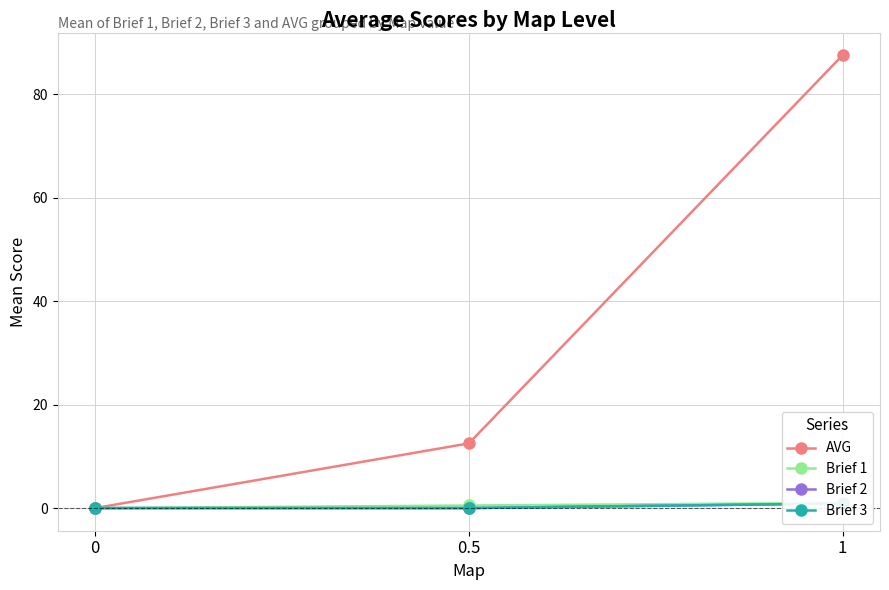

At 0, list the series in order from smallest to largest.

AVG, Brief 1, Brief 2, Brief 3